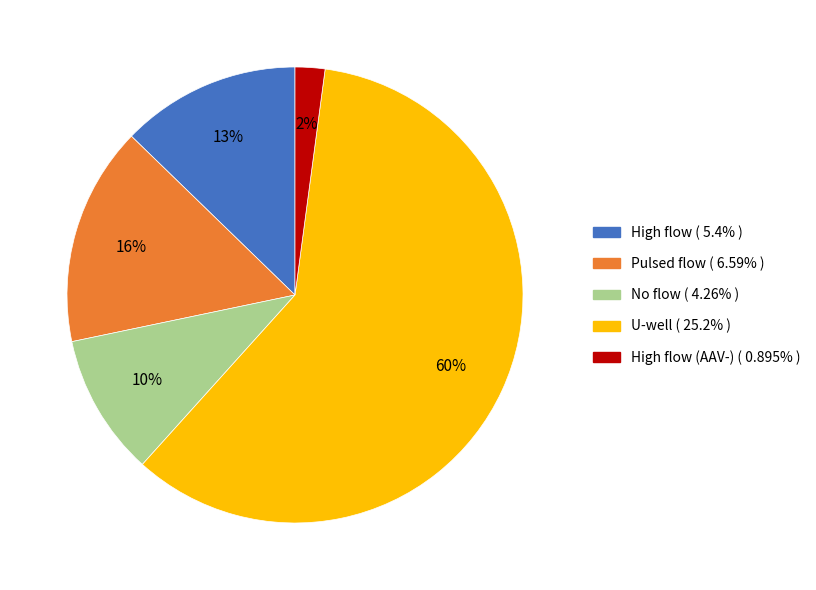

Is there a majority slice in this chart?

Yes